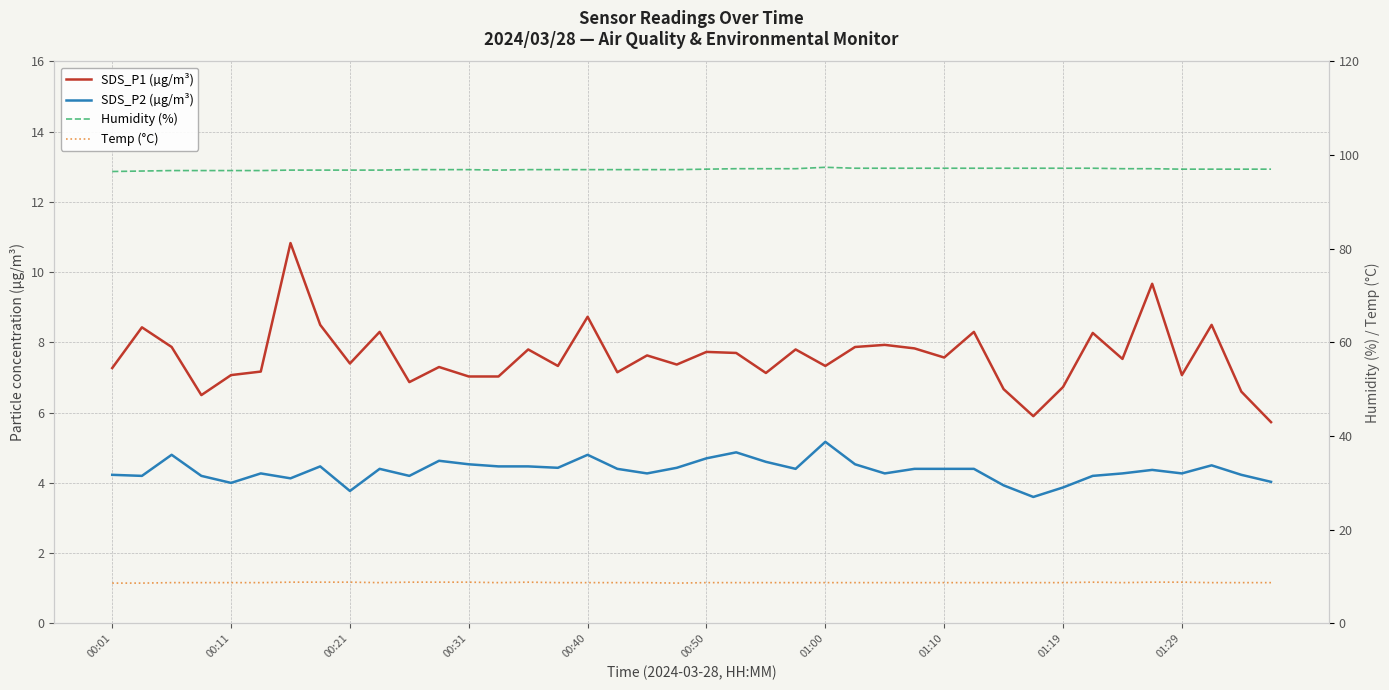

How many Temp (°C) values are between 8 and 9?

40